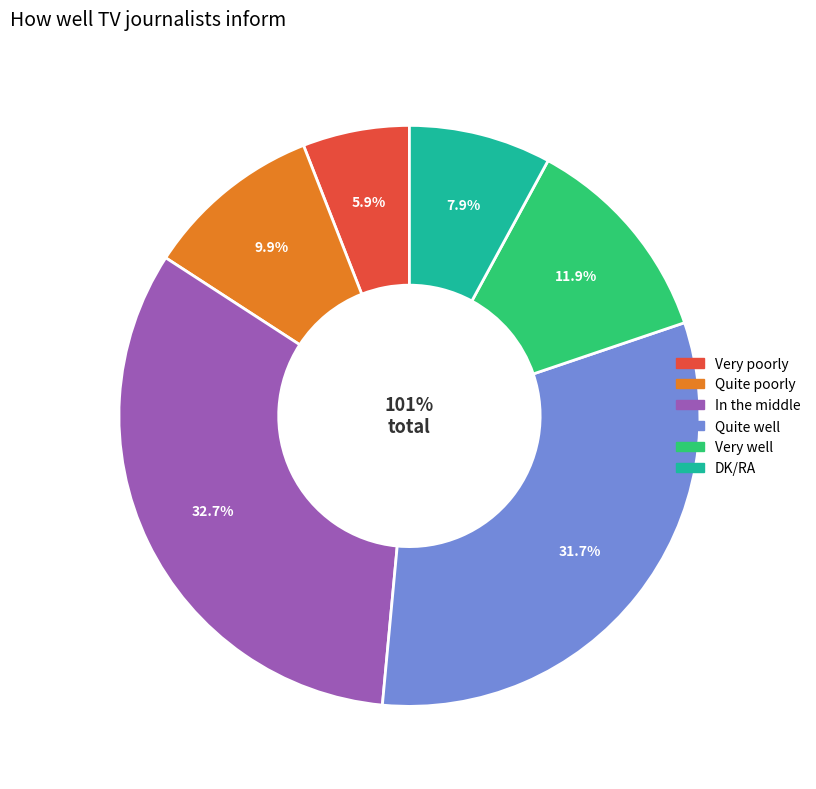

How much of the chart is everything except DK/RA?

92.1%